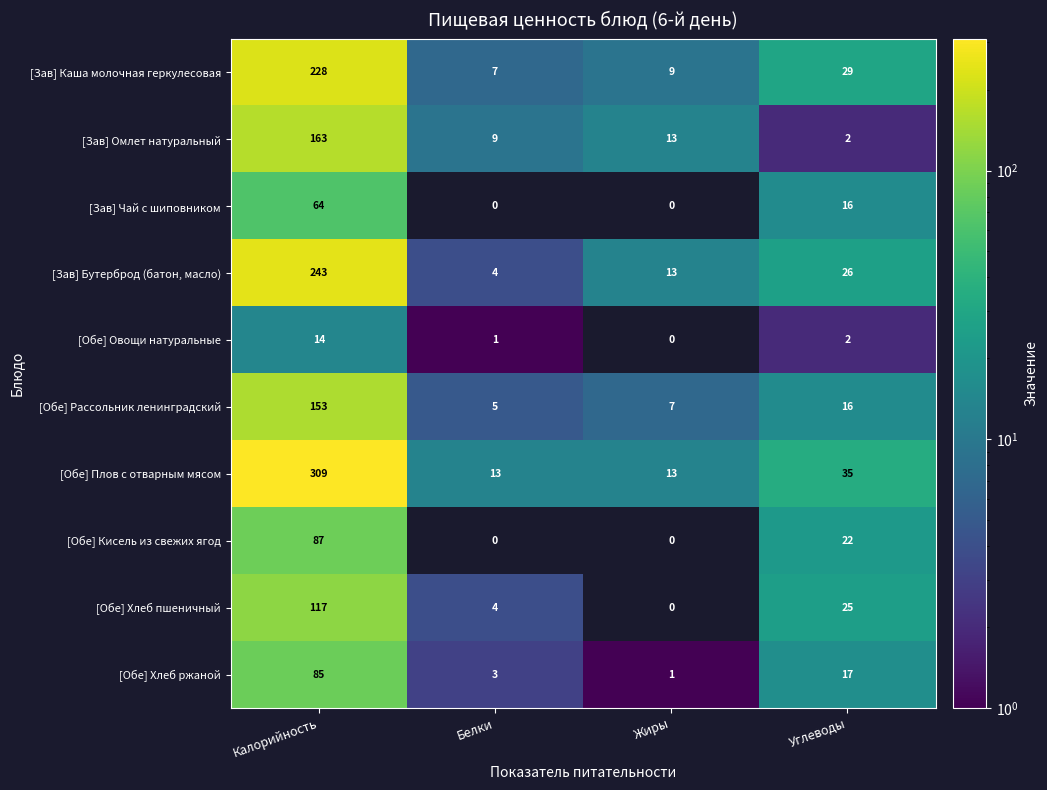

Is it true that [Обе] Рассольник ленинградский equals 16 at Углеводы?

True